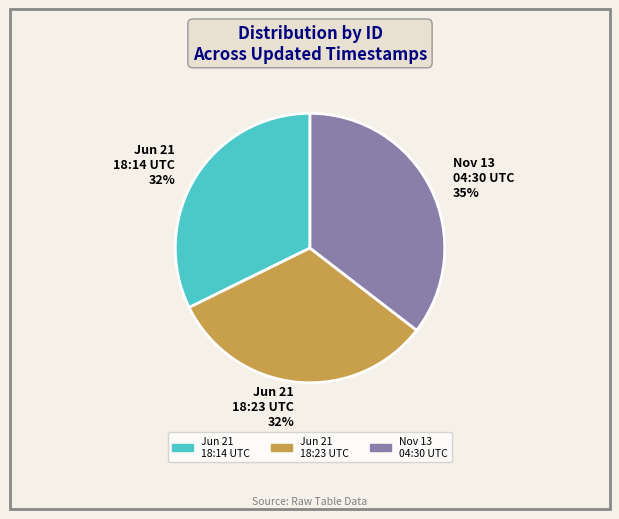

To the nearest percent, what percentage of the pie is Jun 21 18:23 UTC 32%?

32%